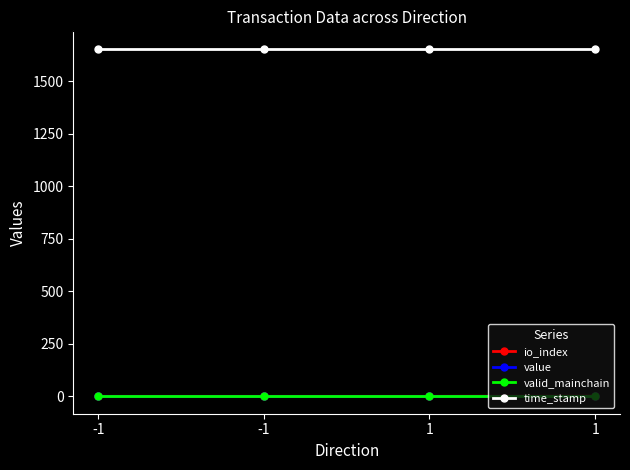

What is the value of the time_stamp point at the 1st from the left?

1654.5